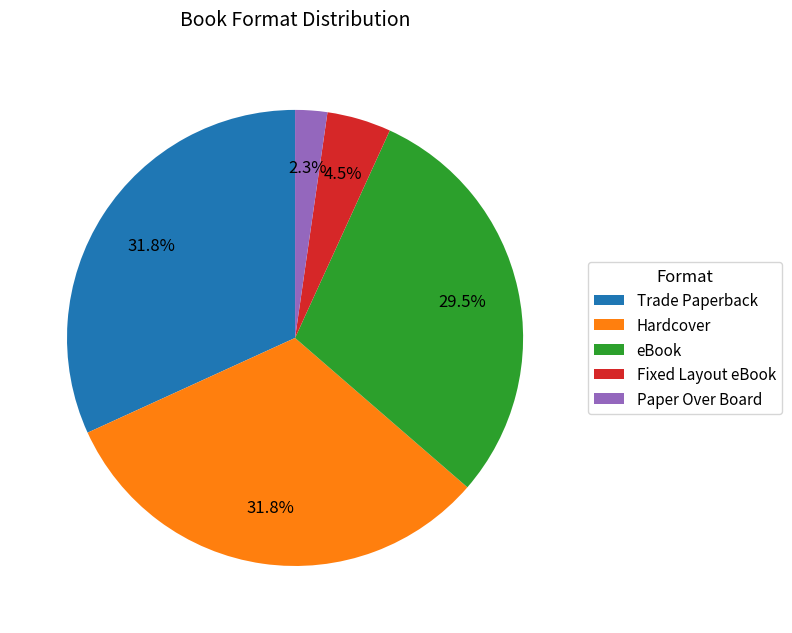

Combined, what portion of the pie is Fixed Layout eBook and Paper Over Board?

6.8%